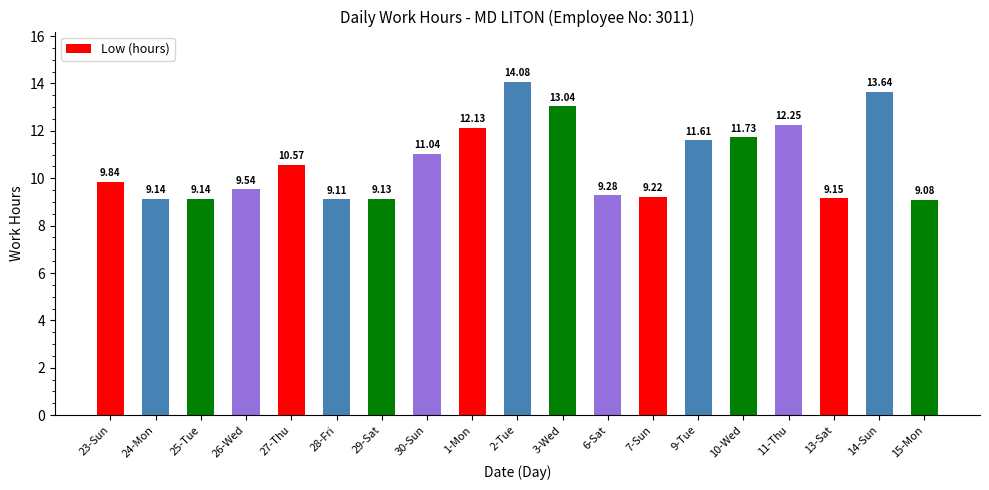

The chart shows a value of 10.6 at 27-Thu. True or false?

True